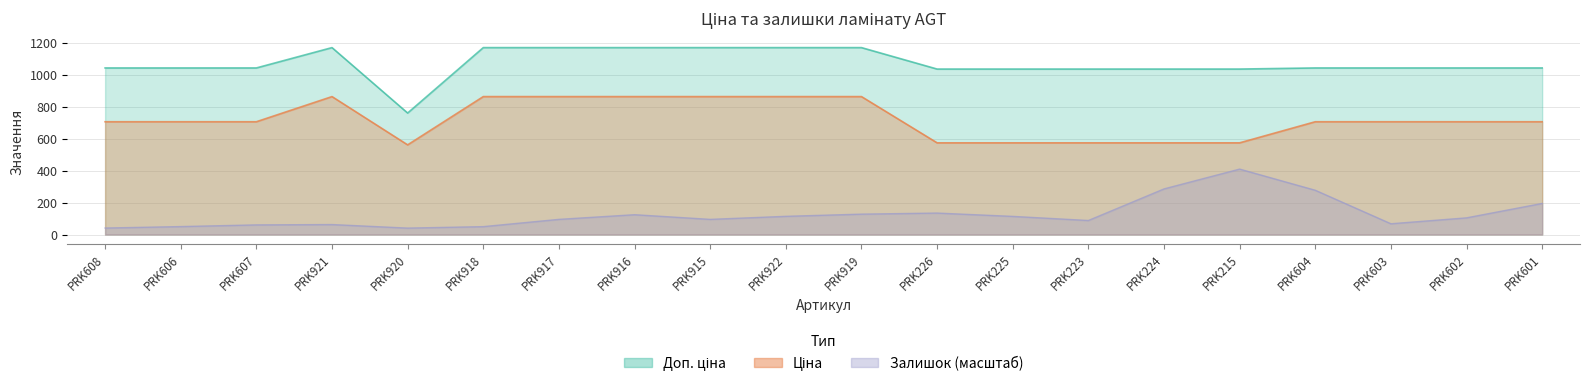

How many distinct data groups are displayed?

3